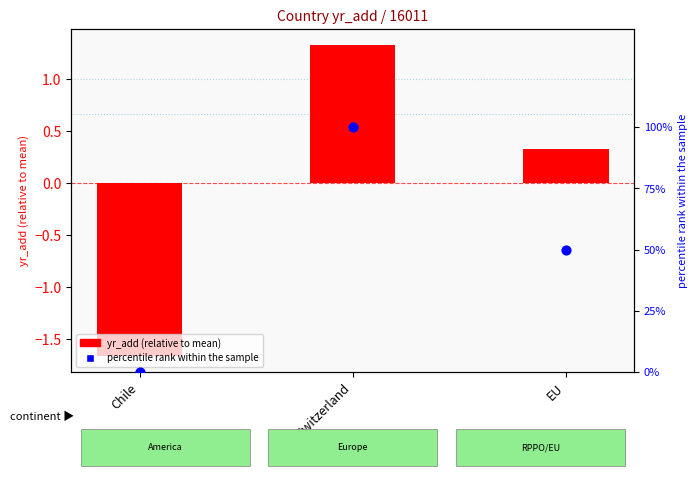

What are all the series names shown in the legend?

yr_add (relative to mean), percentile rank within the sample